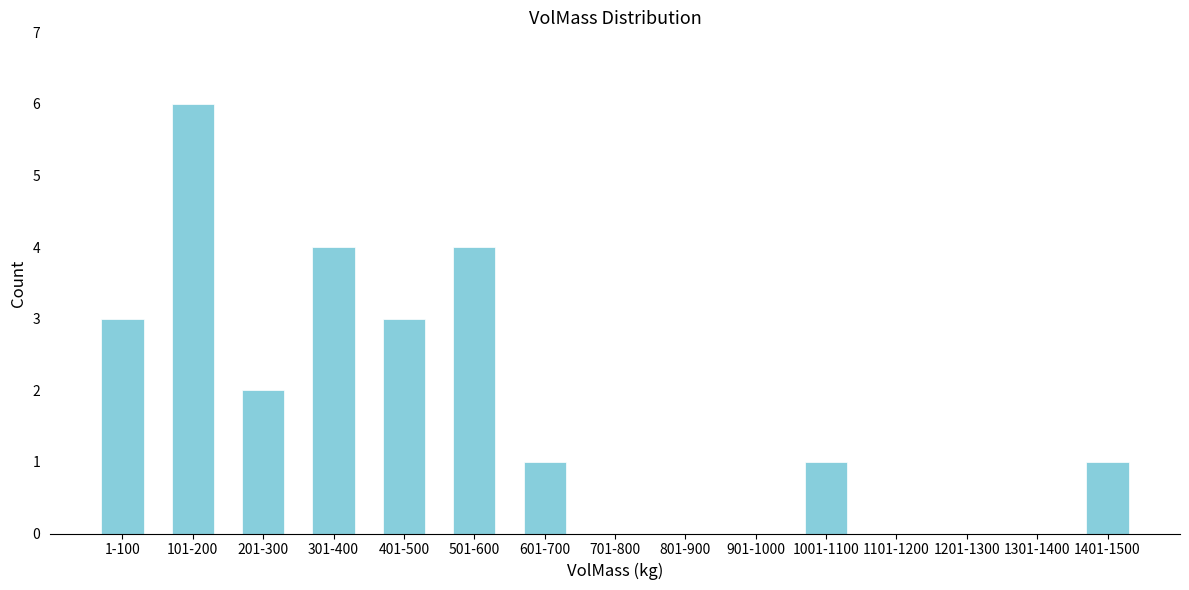

Reading left to right, what are all the values shown in this chart?

1-100=3	101-200=6	201-300=2	301-400=4	401-500=3	501-600=4	601-700=1	701-800=0	801-900=0	901-1000=0	1001-1100=1	1101-1200=0	1201-1300=0	1301-1400=0	1401-1500=1